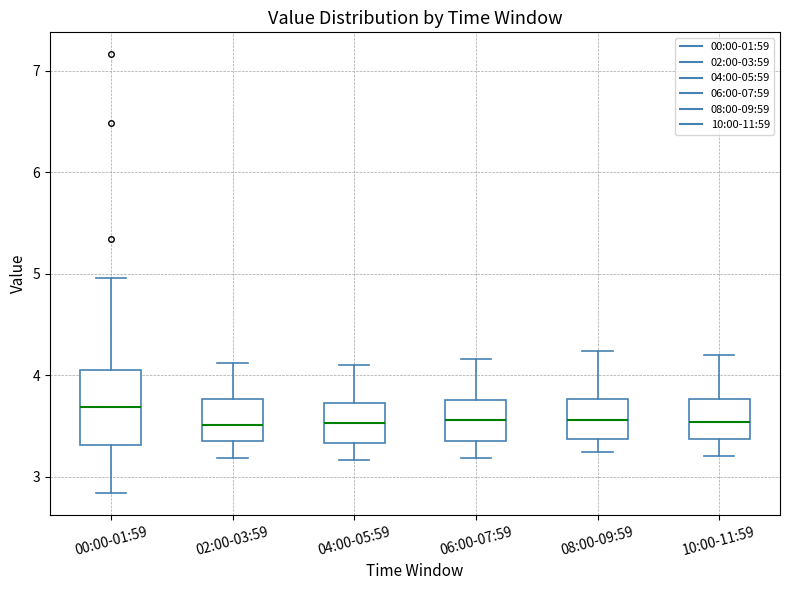

Where does the lower whisker of the box for 06:00-07:59 end on the y-axis? The values are not printed on the chart, so give them approximately, as read against the axis.

3.2